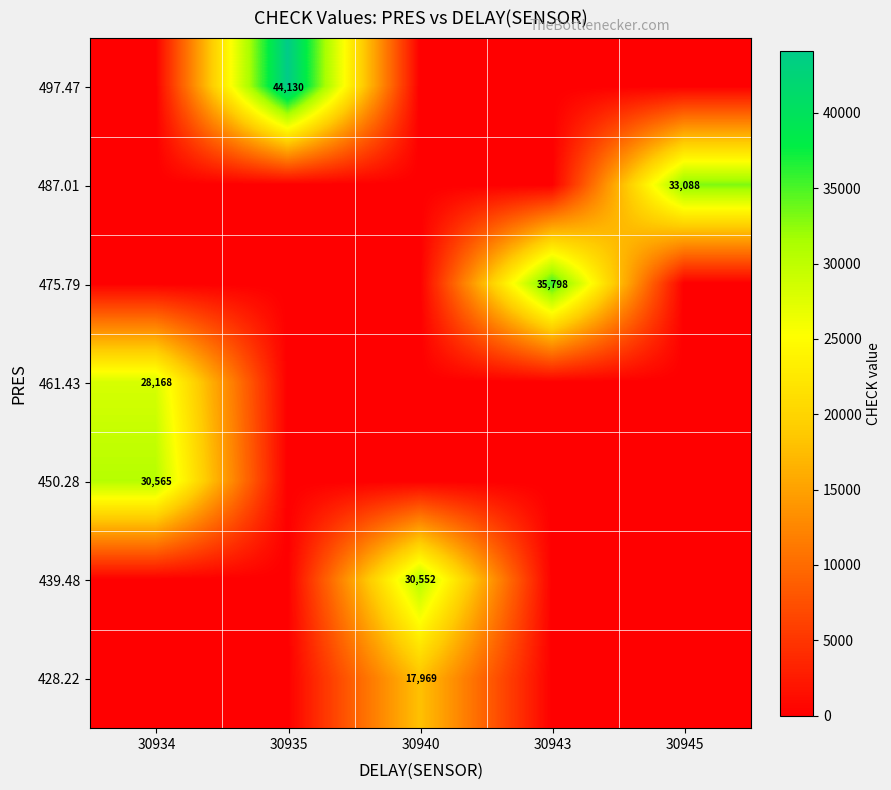

Is it true that 475.79 equals 35798 at 30943?

True